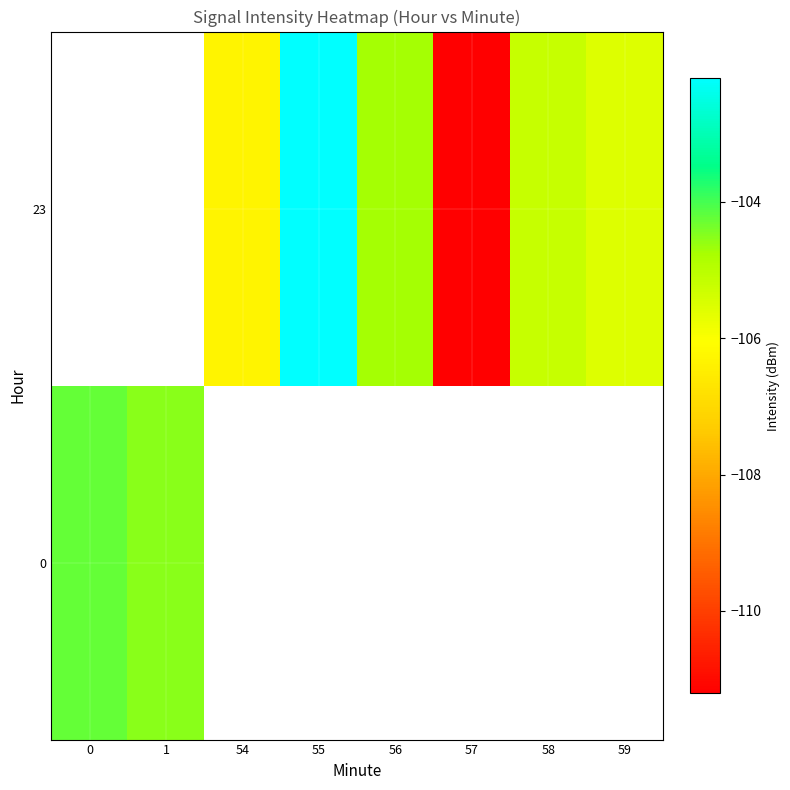

Read the 23 value at 58.

-105.2